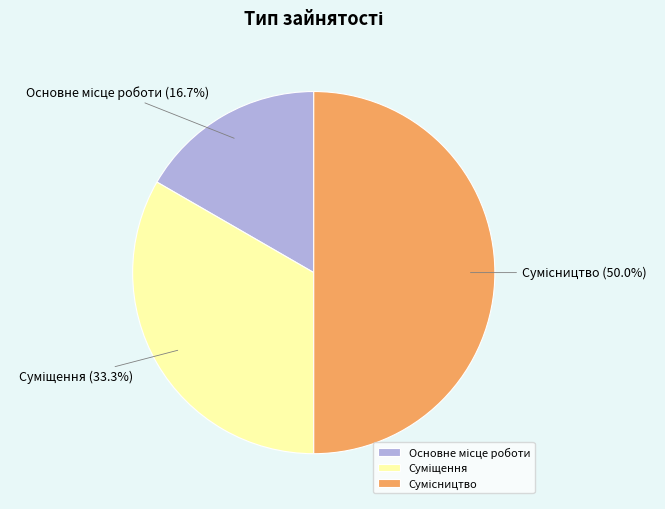

To the nearest percent, what is the difference between the largest and smallest slice percentages?

33%